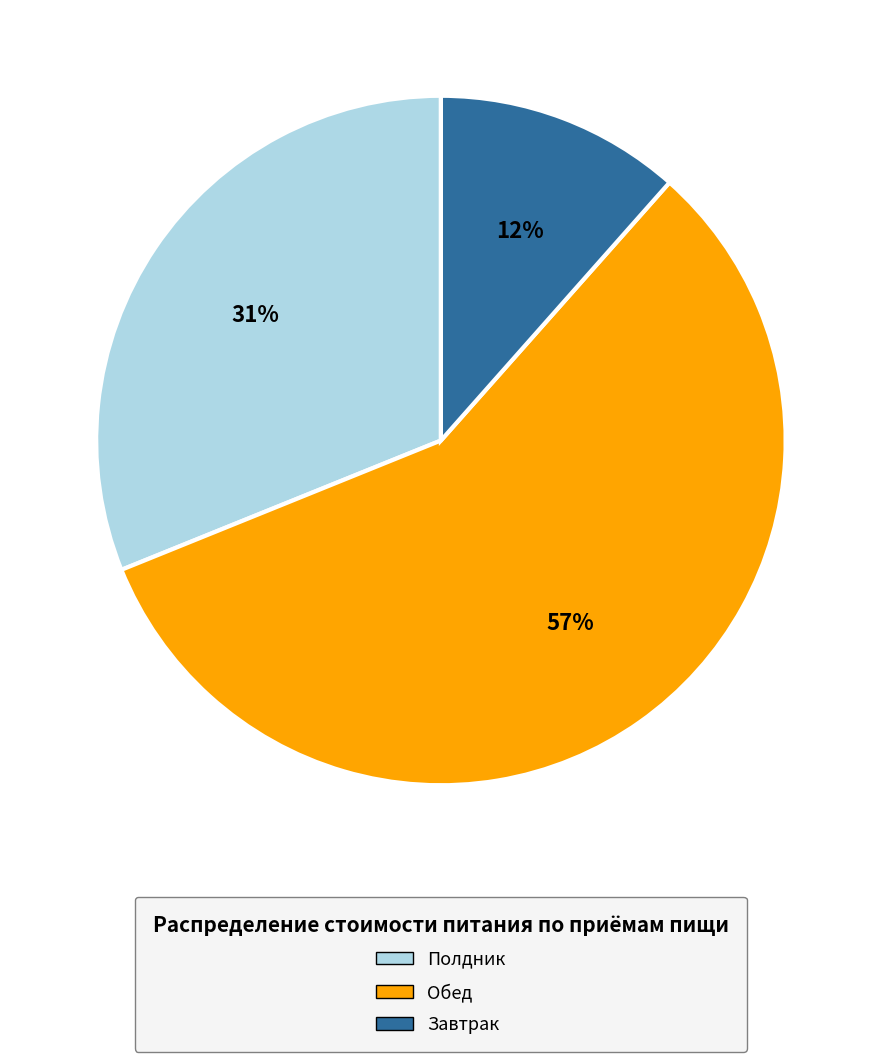

Between Полдник and Завтрак, which is larger?

Полдник